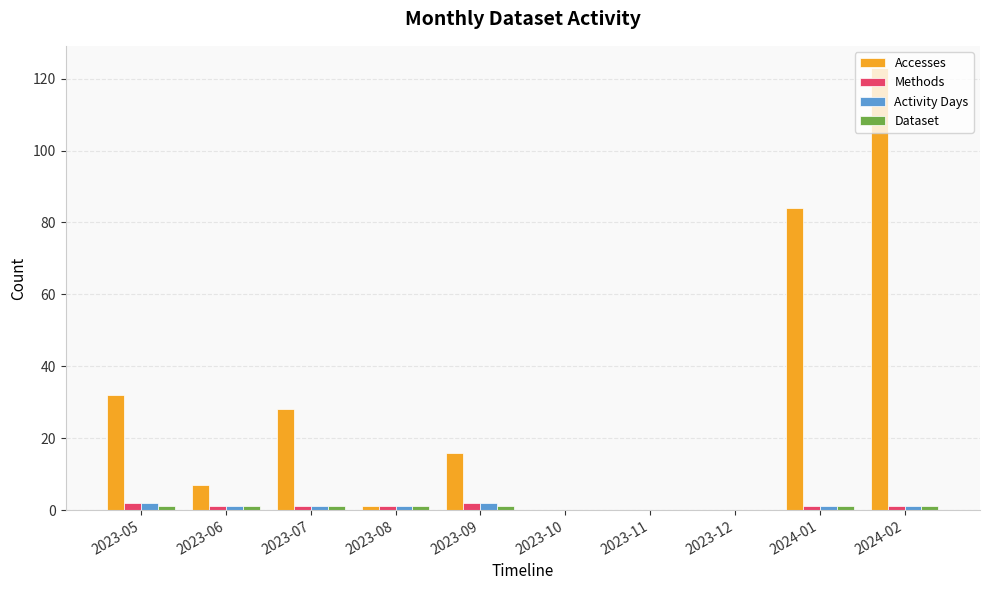

Where is Accesses nearest to the value 61?

2024-01